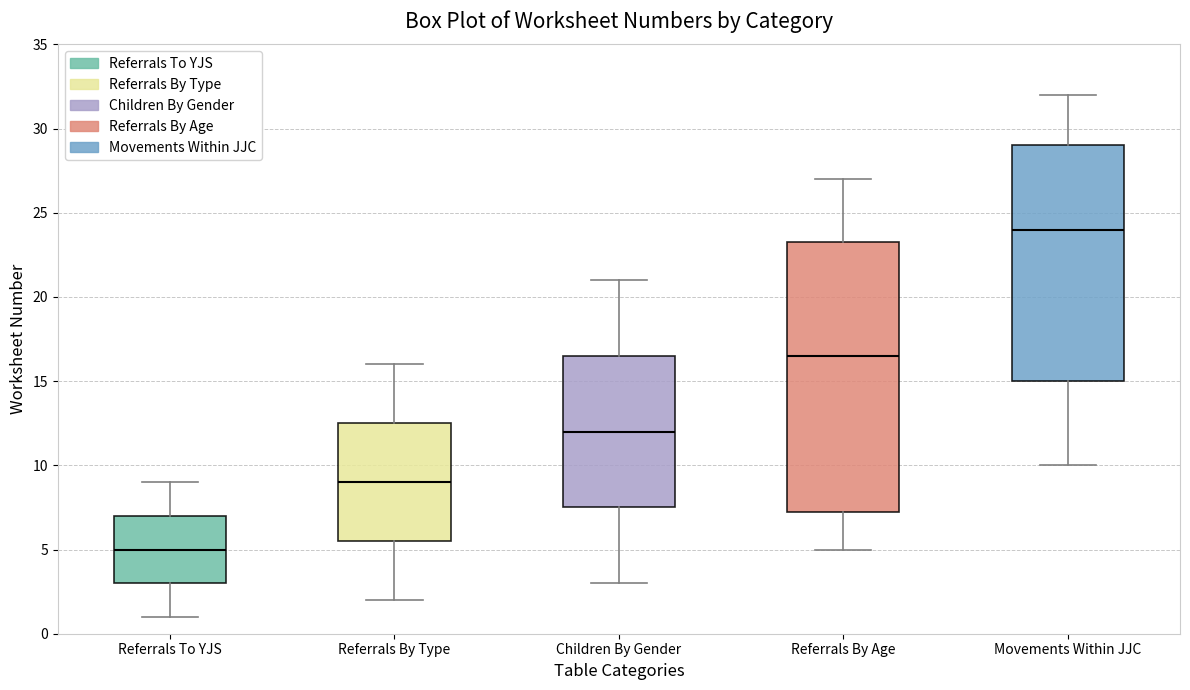

Where does the lower whisker of the box for Referrals To YJS end on the y-axis? The values are not printed on the chart, so give them approximately, as read against the axis.

1.0